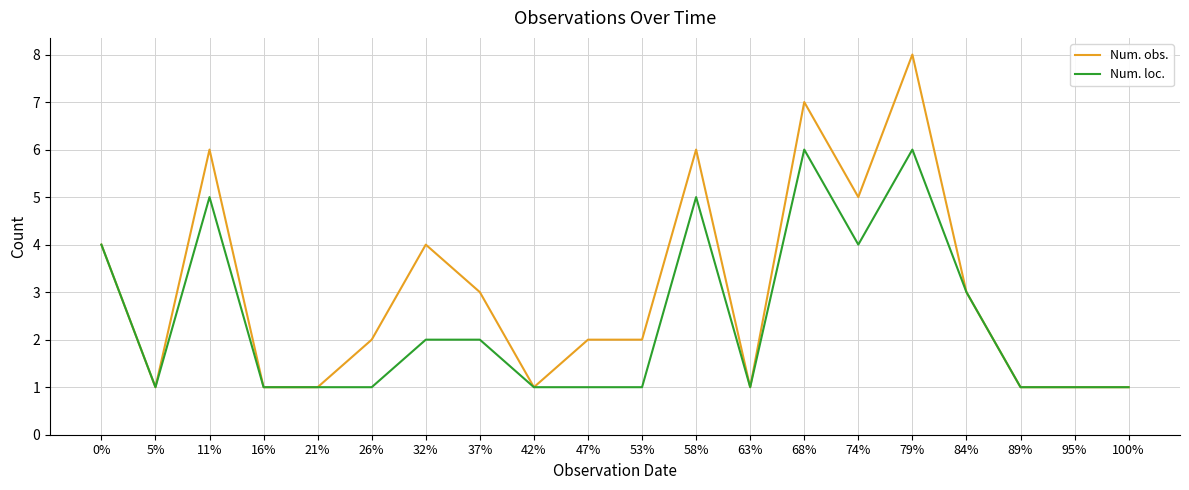

Rank the series by their average value, from highest to lowest.

Num. obs., Num. loc.